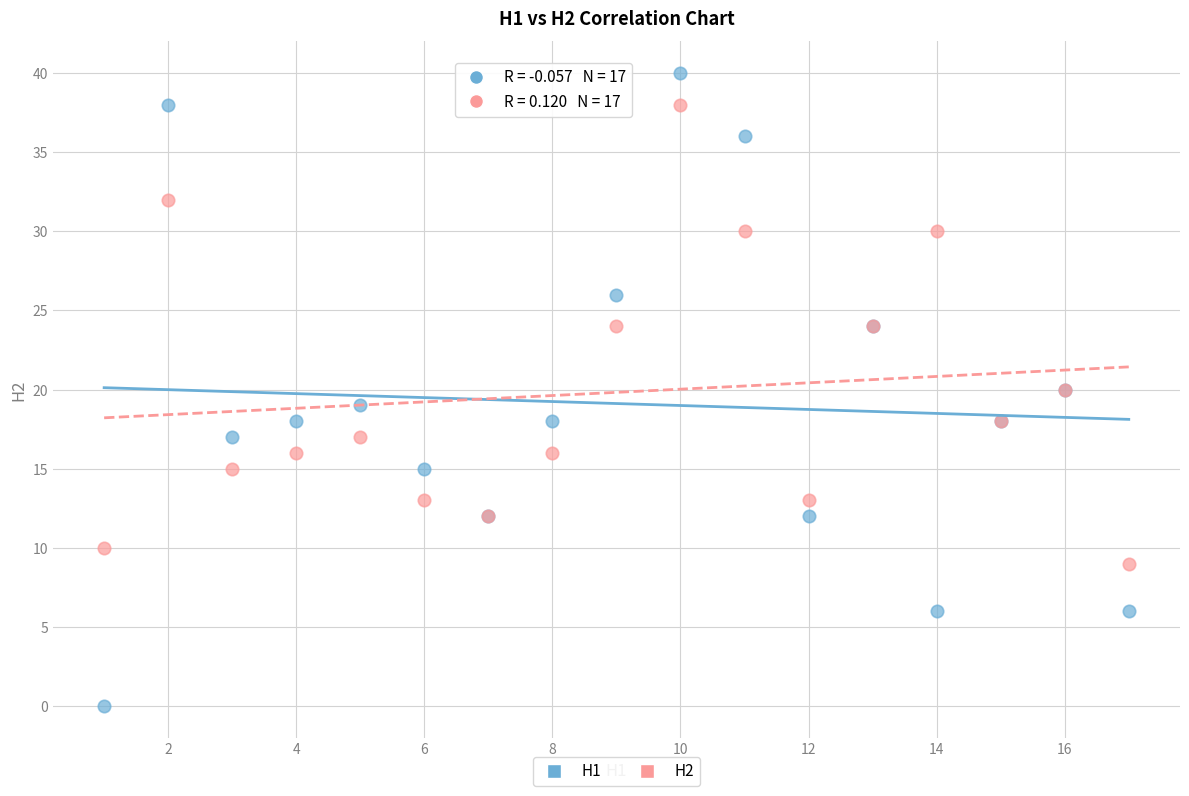

Which series contains the lowest Y value?

H1